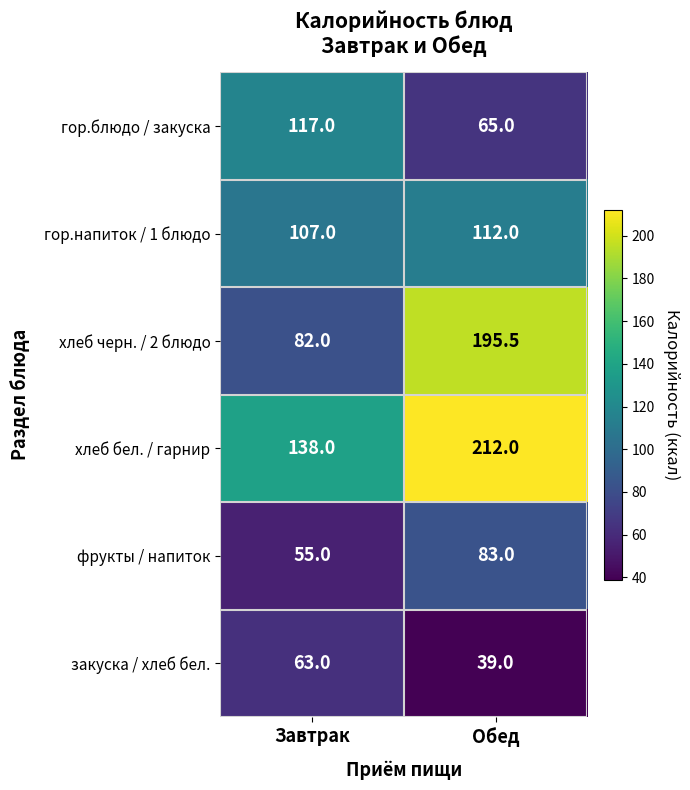

What is the greatest value displayed?

212.0